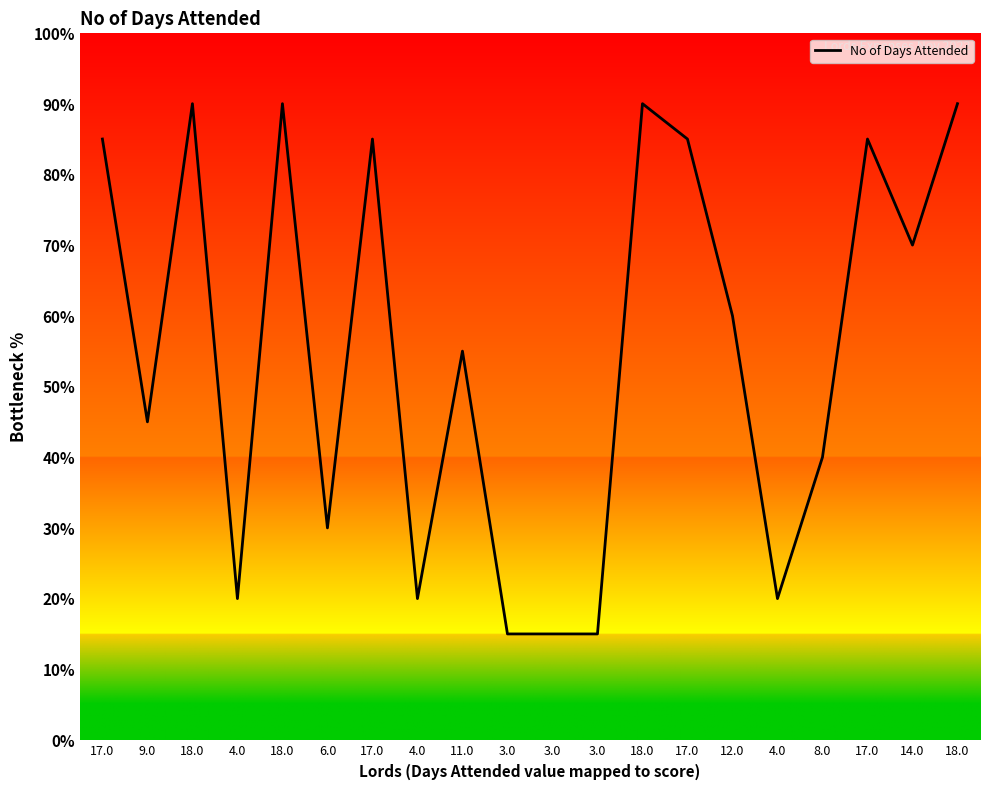

Does the chart display data point markers on the line(s)?

No